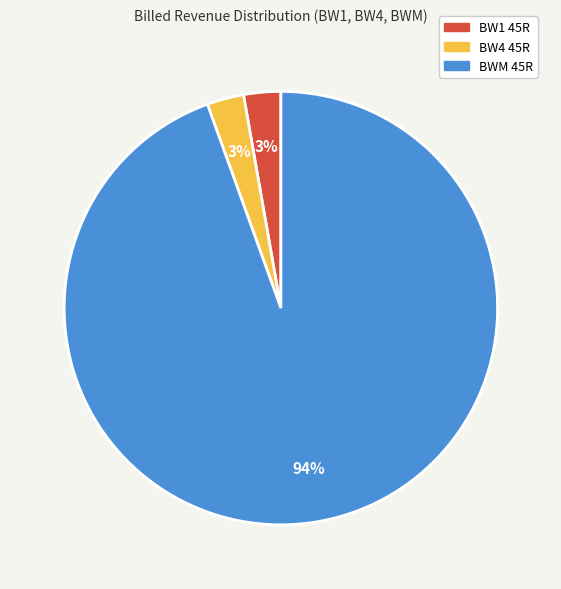

To the nearest percent, what percentage of the pie is BW1 45R?

3%